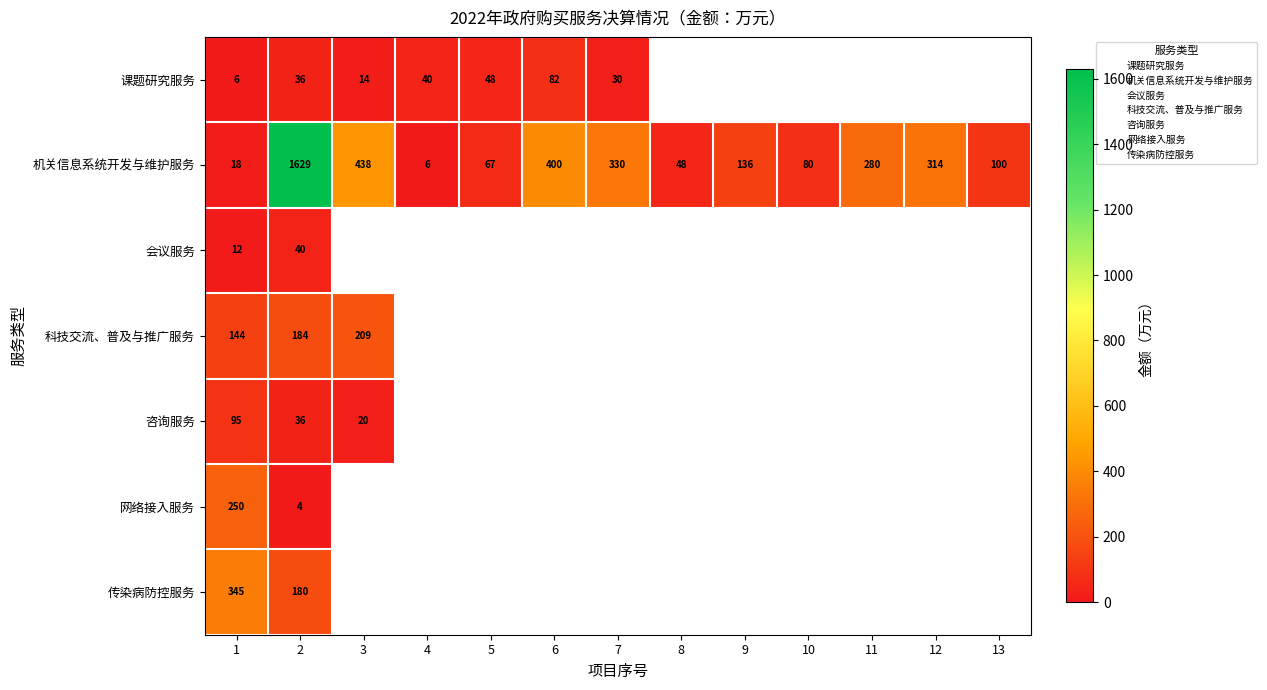

At which category is the sum across all series the highest?

2